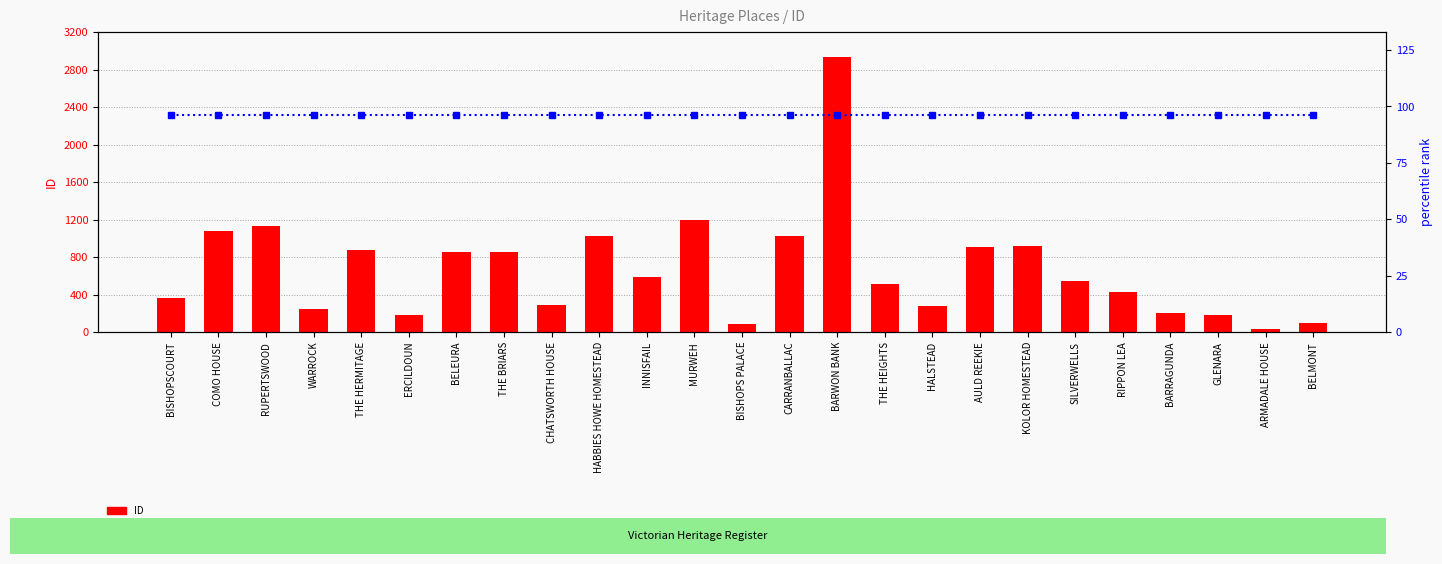

What is the average value of the percentile rank within the sample series?

96